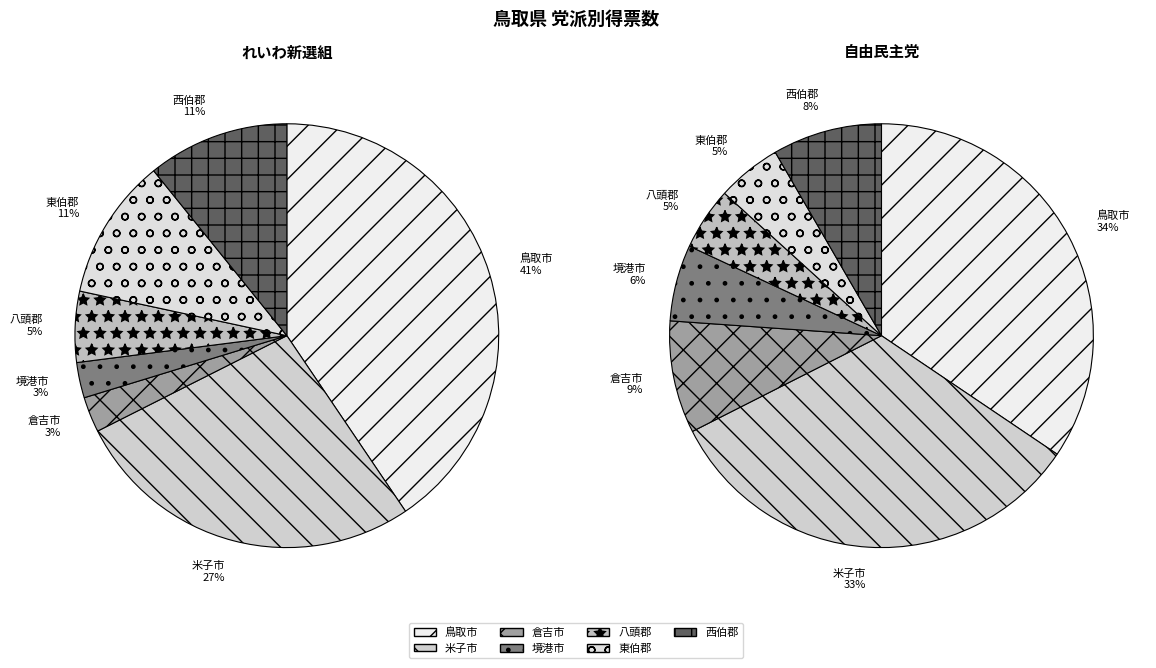

To the nearest percent, what is the combined percentage of 境港市 and 東伯郡?

14%